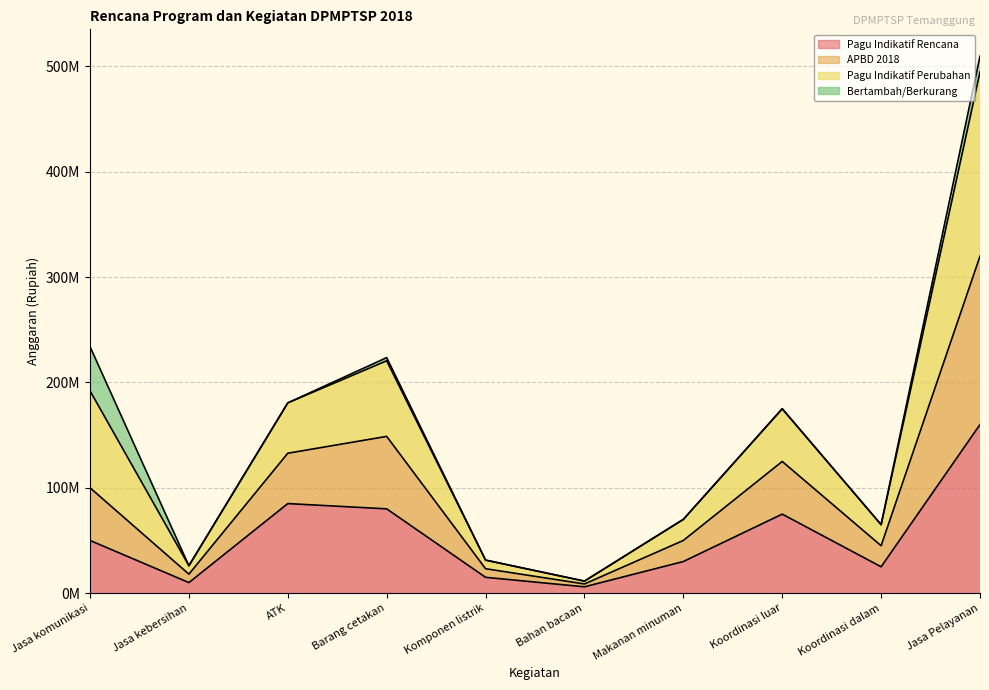

What is the difference between the Pagu Indikatif Rencana values at Jasa kebersihan and Koordinasi luar?

65000000